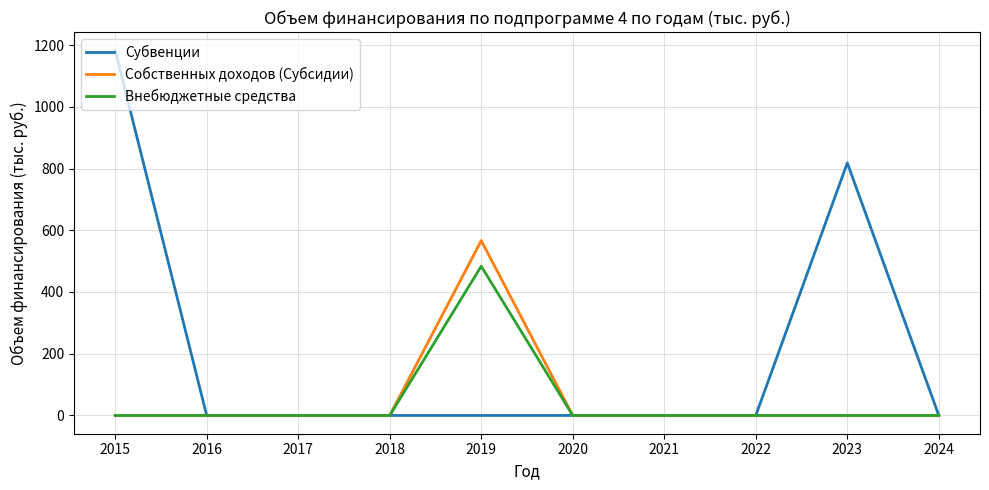

Is it true that Собственных доходов (Субсидии) equals -327.2 at 2020?

False